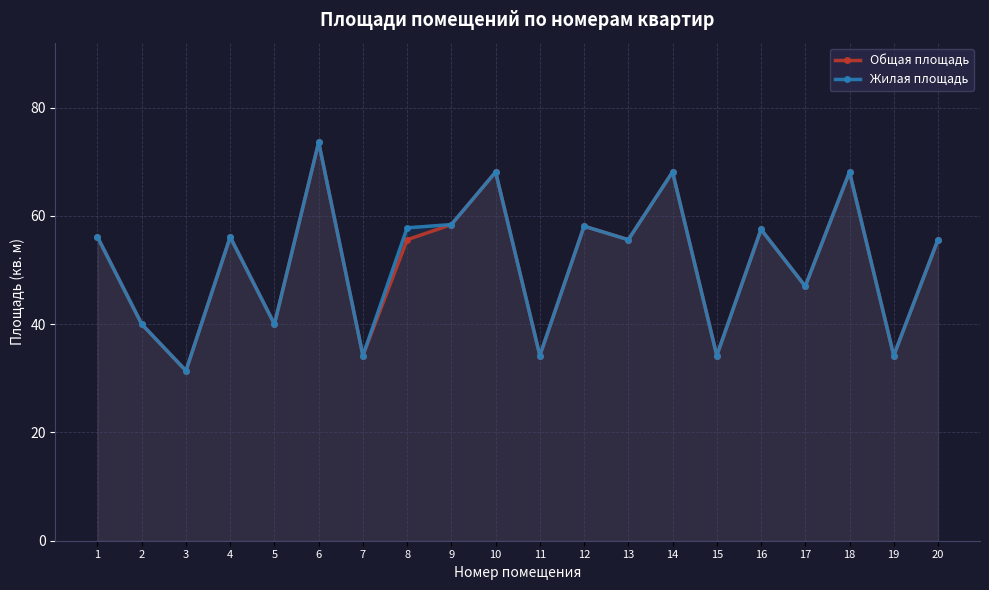

Rank the series at 12 from lowest to highest value.

Общая площадь, Жилая площадь